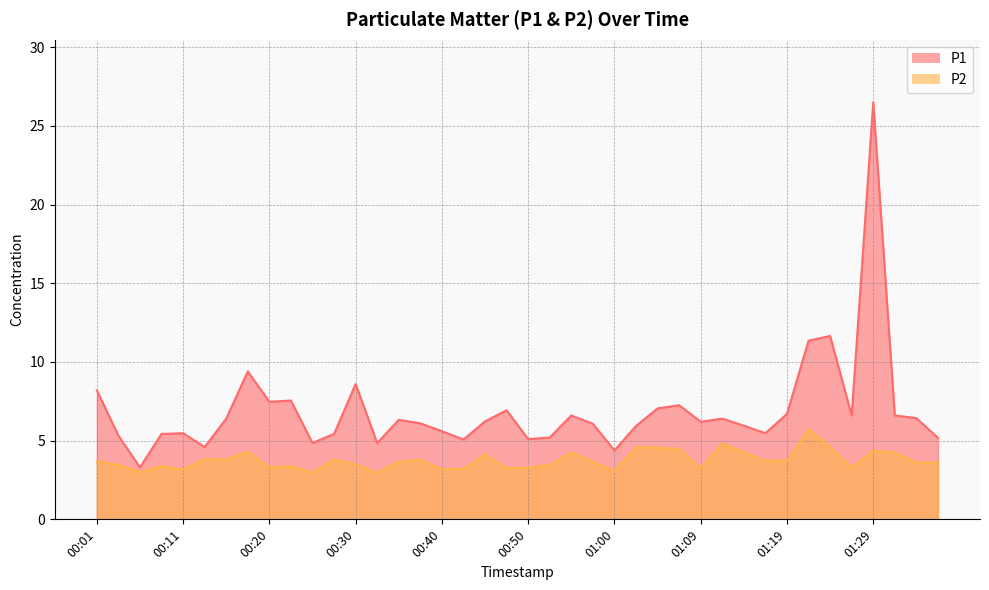

Between 01:29 and 00:57, which is larger?

01:29